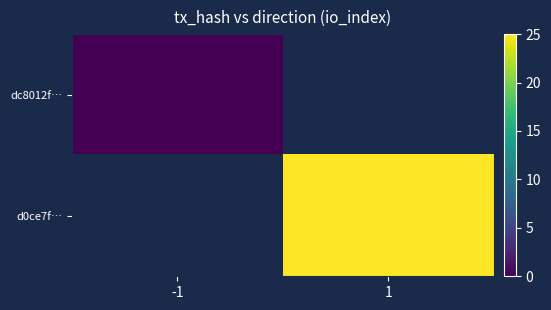

At 1, list the series in order from smallest to largest.

dc8012f…, d0ce7f…